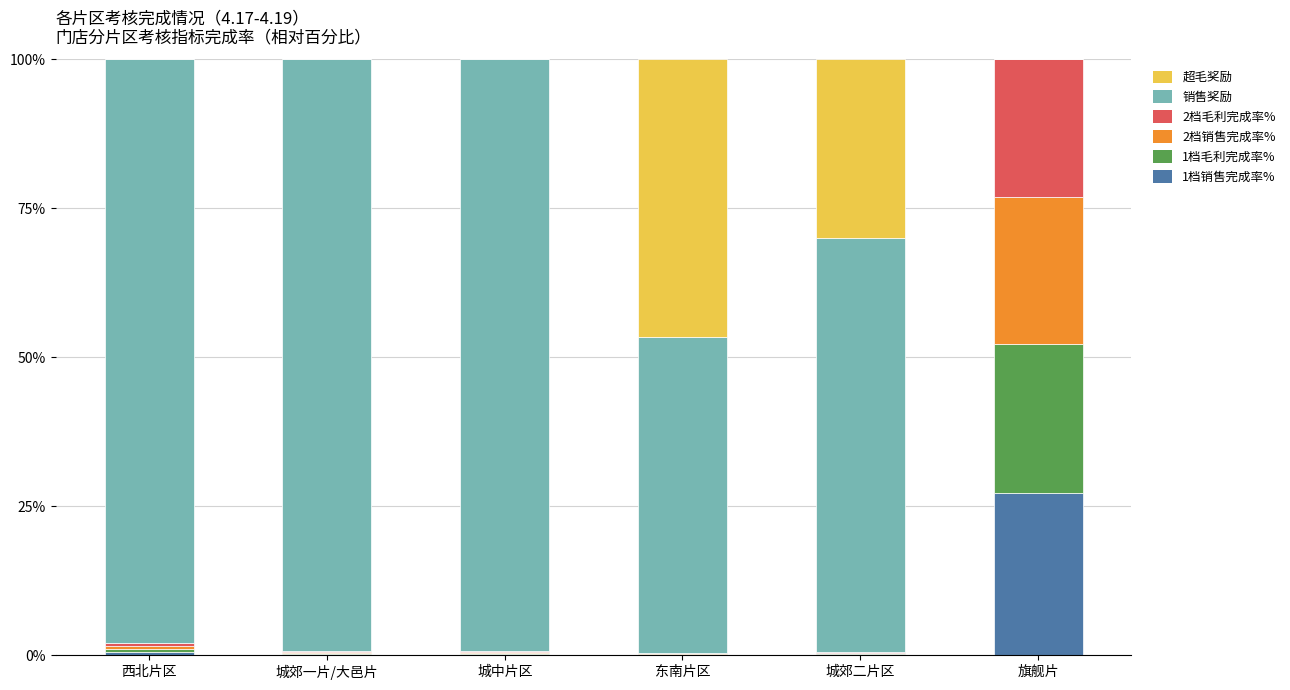

Which category has the highest value in the 1档销售完成率% series?

旗舰片